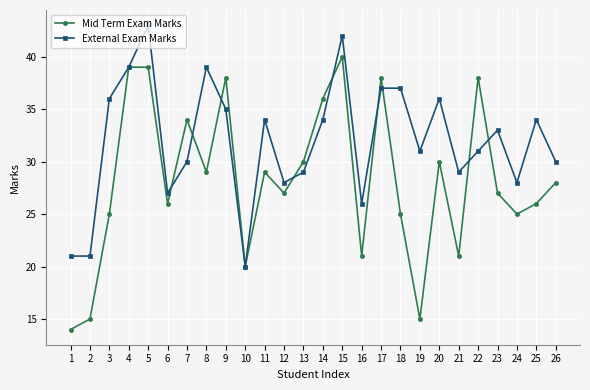

Where is the first local minimum for Mid Term Exam Marks?

6